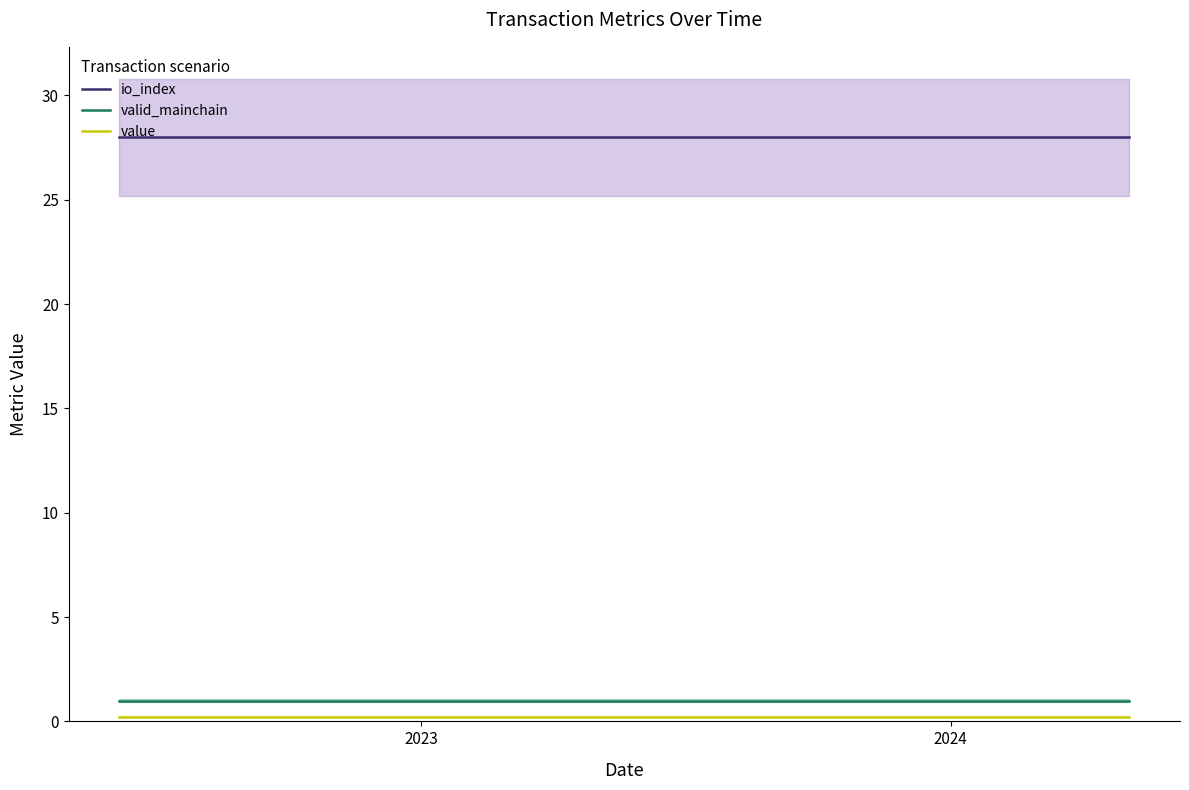

List the series in order of their peak value, lowest first.

value, valid_mainchain, io_index